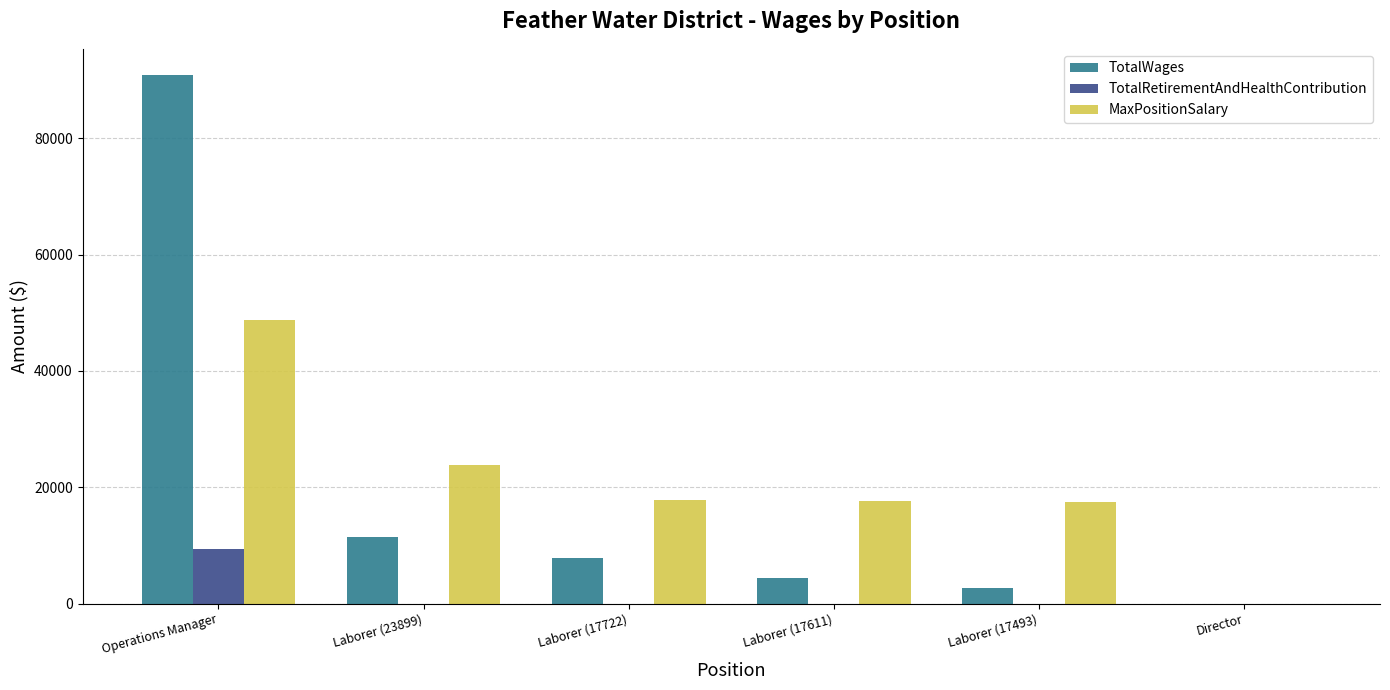

How many data points does each series have?

6